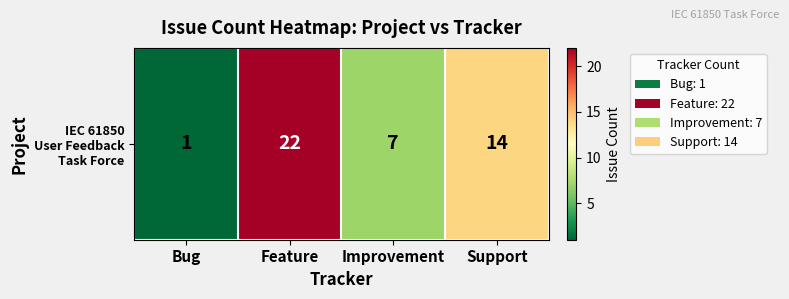

Approximately how many times larger is the value at Feature compared to Bug?

22.0